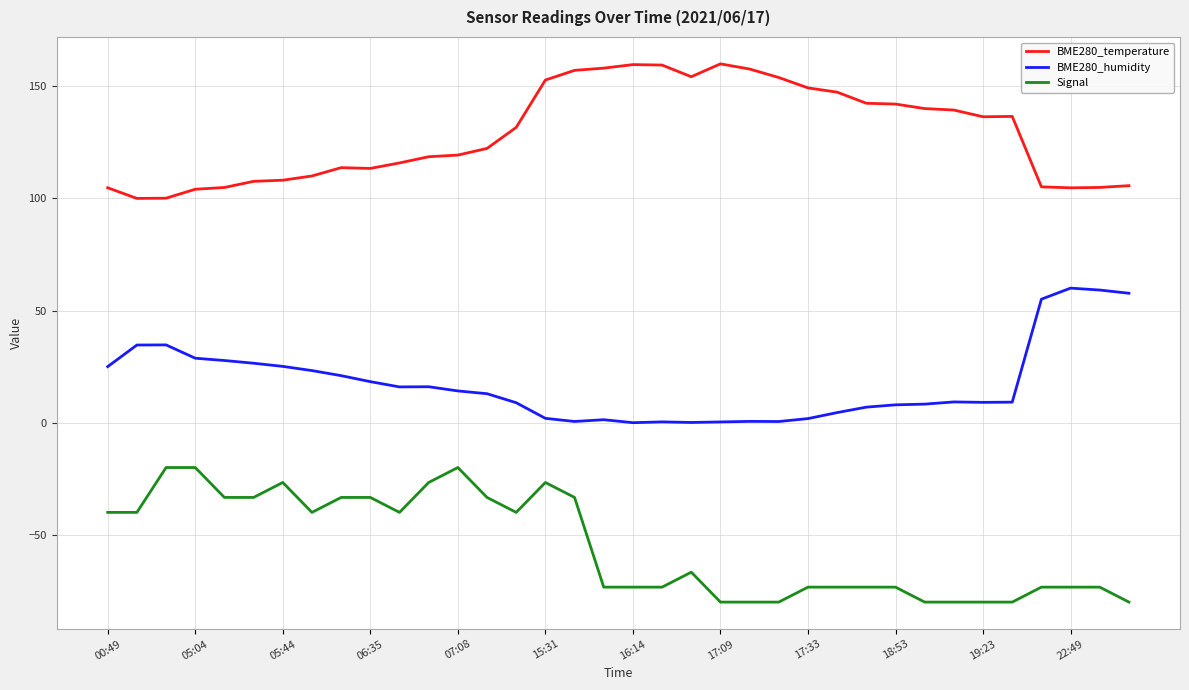

True or false: Signal and BME280_temperature cross at least once.

False